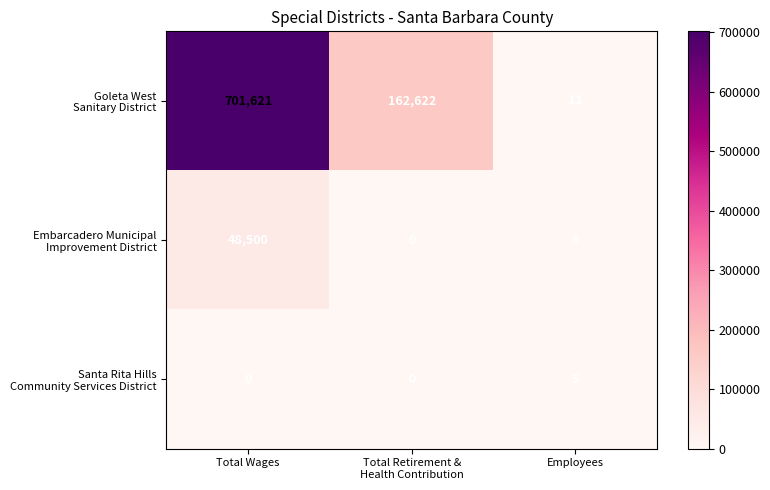

At which category is the sum across all series the highest?

Total Wages